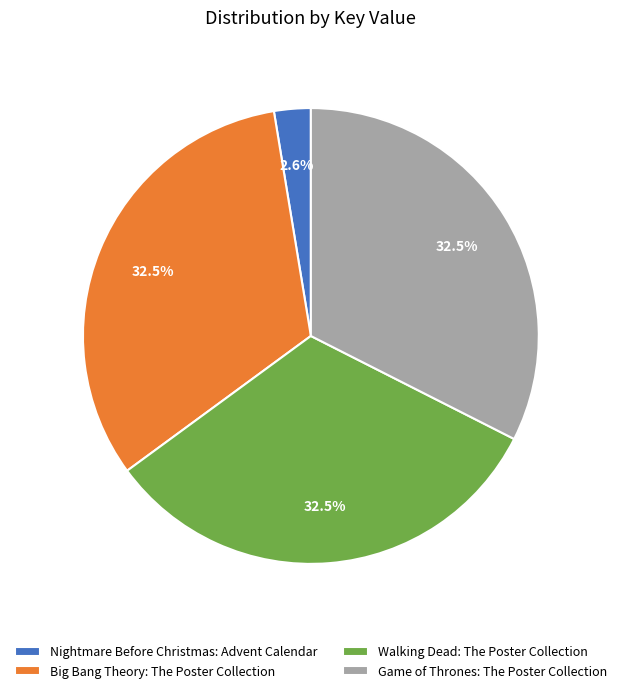

Which slice is the smallest?

Nightmare Before Christmas: Advent Calendar